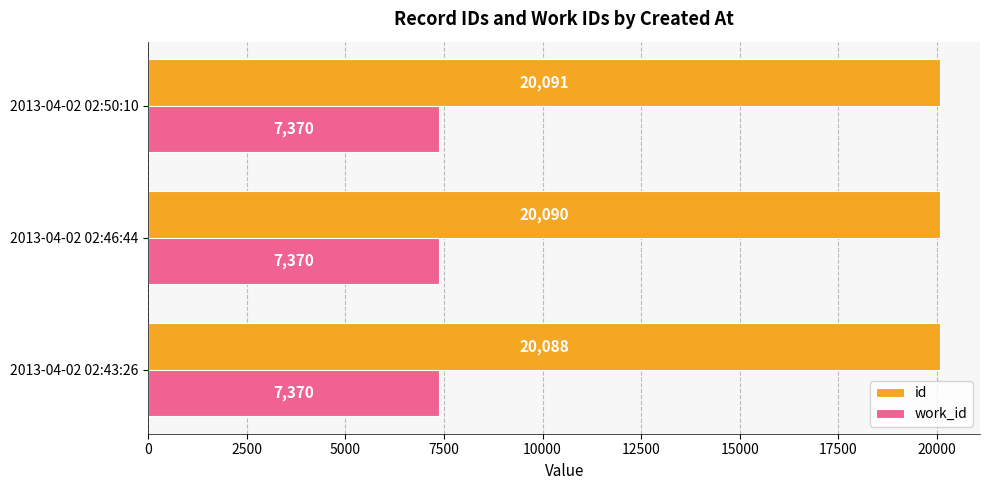

At which category is the sum across all series the highest?

2013-04-02 02:50:10